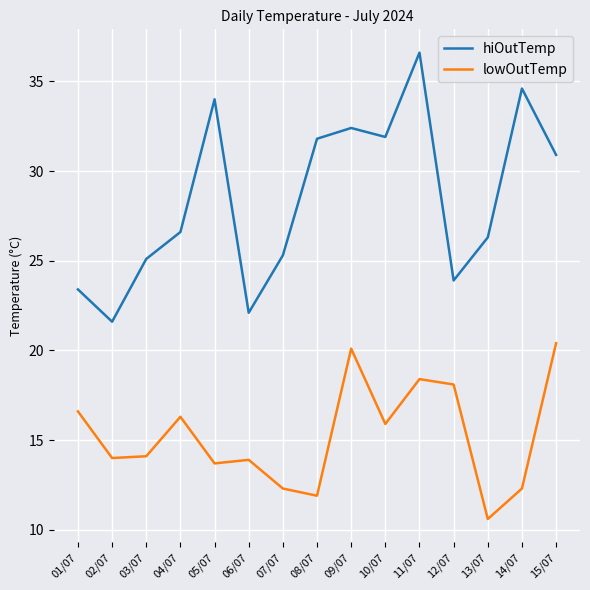

What is the difference between the lowOutTemp values at 14/07 and 15/07?

8.1